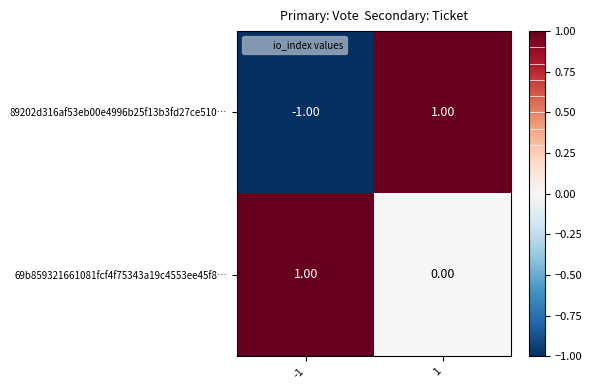

Which series has the largest range (max minus min)?

89202d316af53eb00e4996b25f13b3fd27ce510…